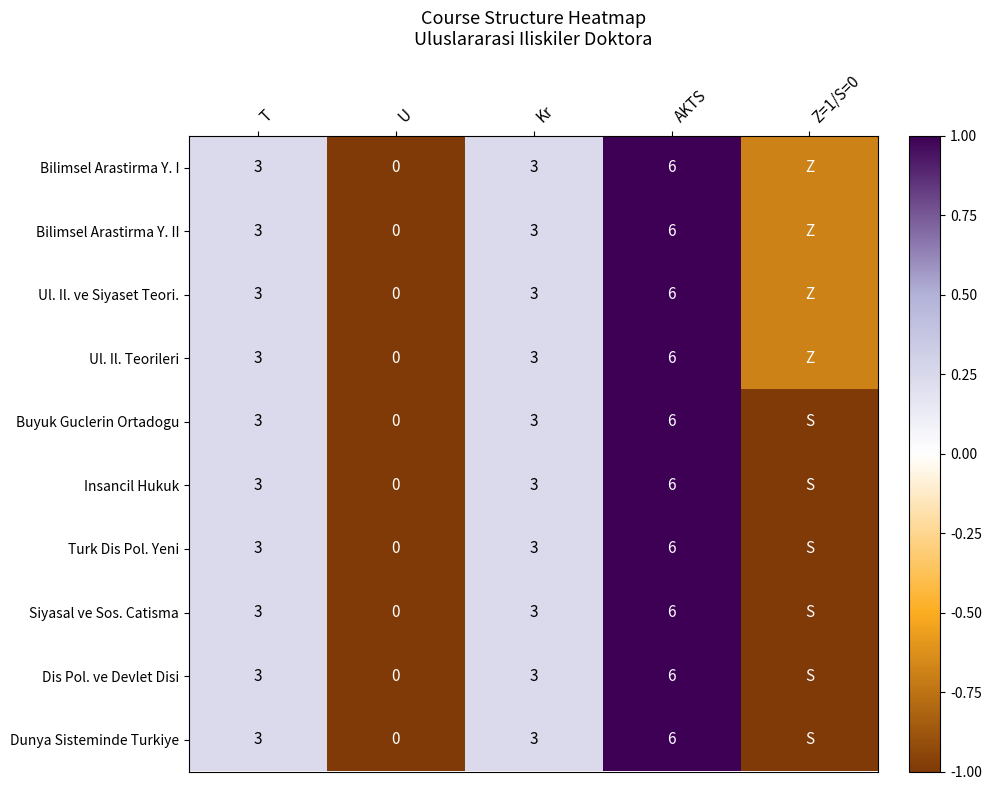

Which series has the widest spread of values?

Bilimsel Arastirma Y. I